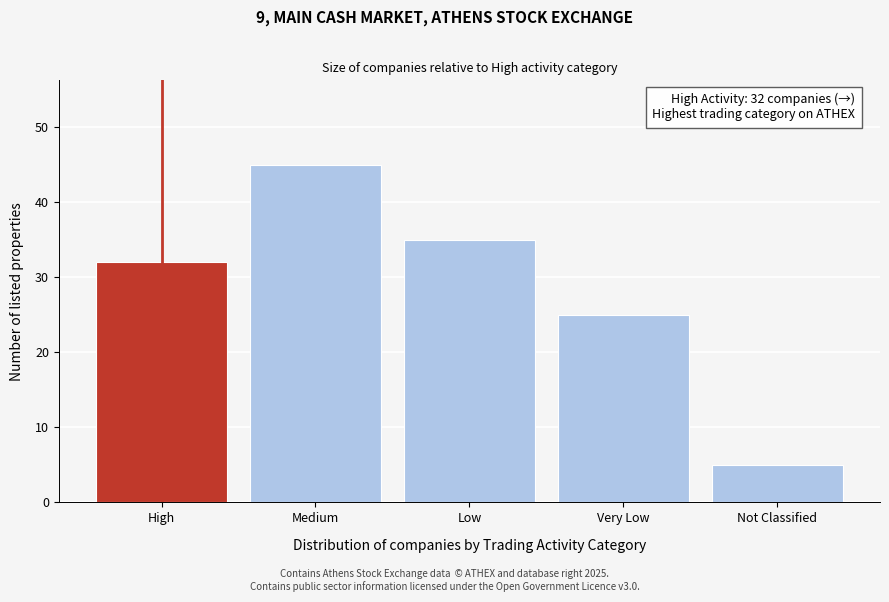

Reading left to right, extract all data points from this chart.

High=32	Medium=45	Low=35	Very Low=25	Not Classified=5